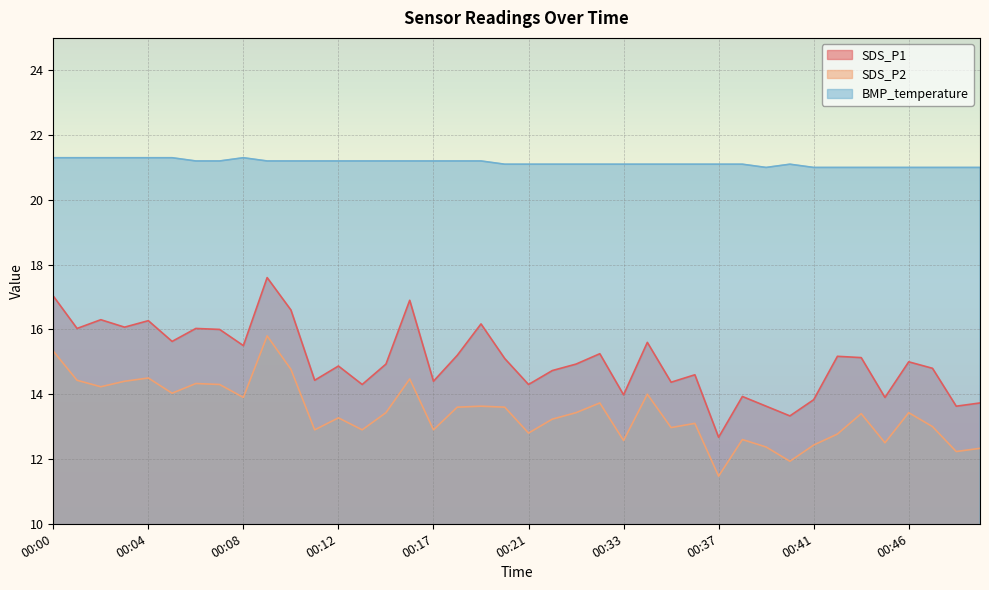

At which label does BMP_temperature reach its minimum?

00:39